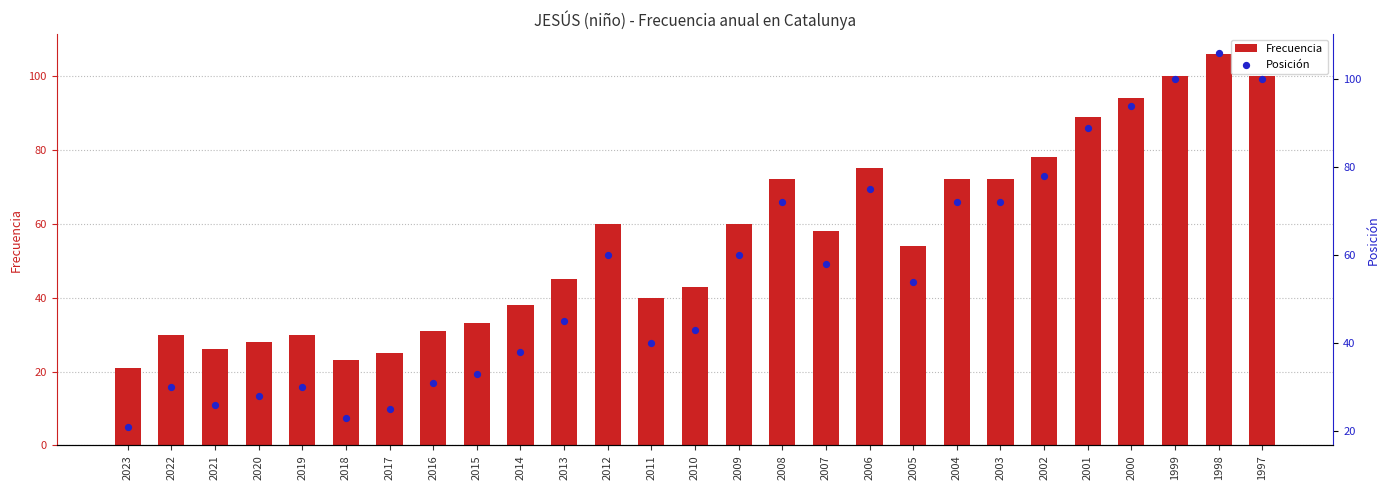

Which series has the largest total across all categories?

Frecuencia